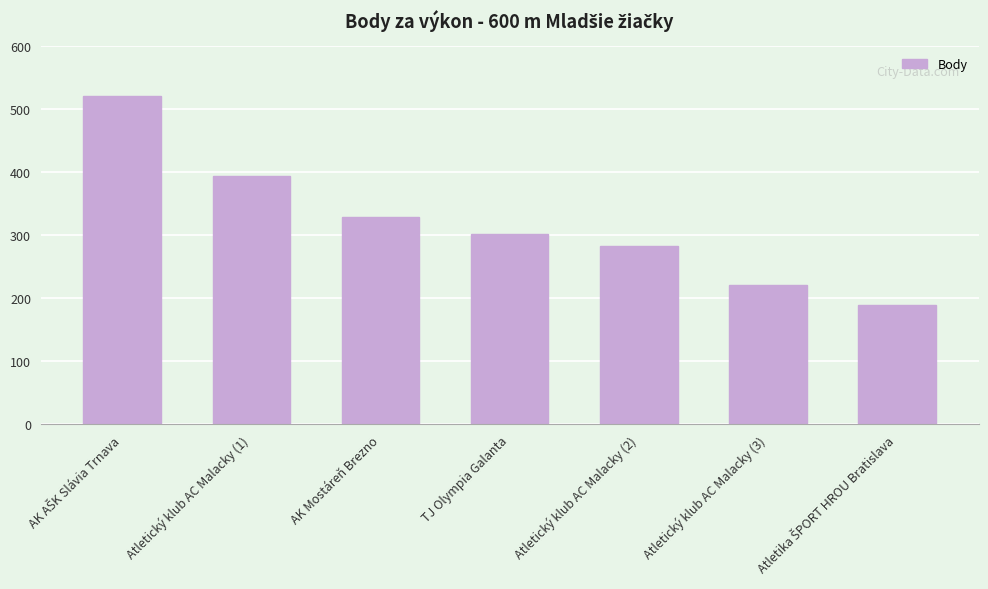

What is the smallest value displayed?

190